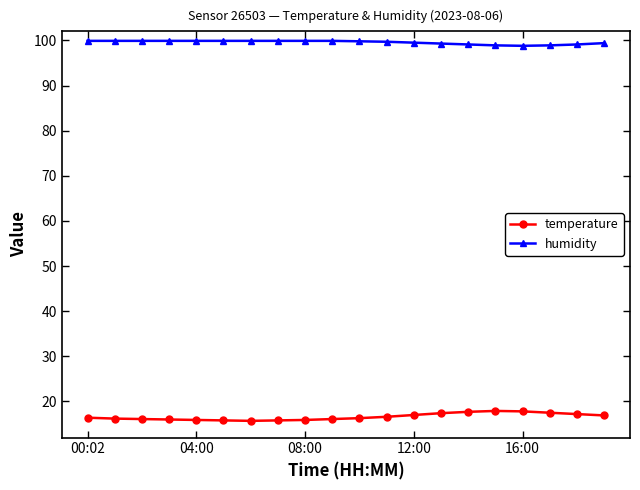

Rank the series by their average value, from highest to lowest.

humidity, temperature